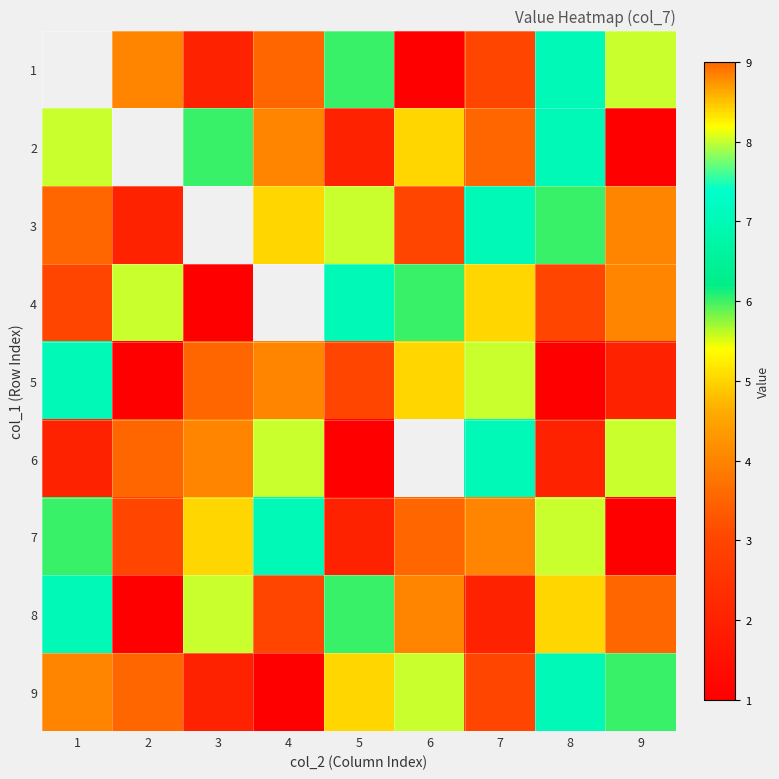

Which series has the widest spread of values?

2